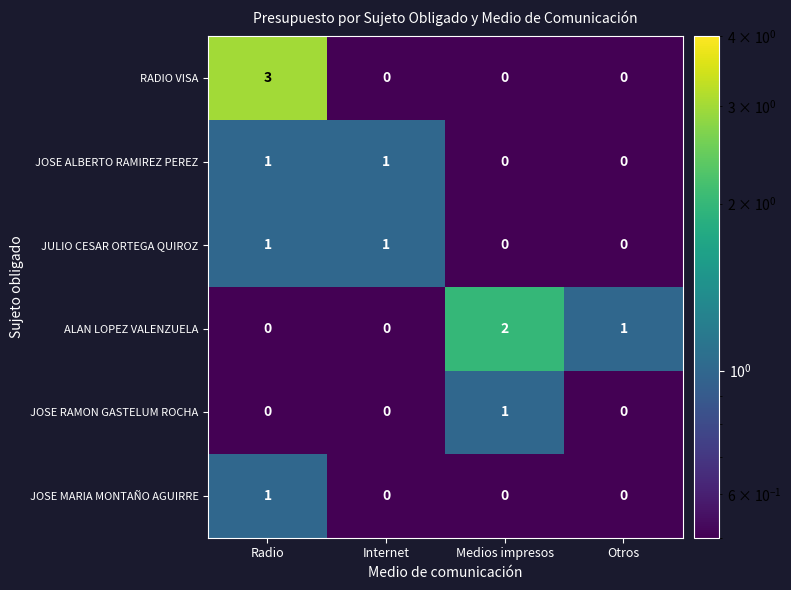

True or false: ALAN LOPEZ VALENZUELA has a value of 0 at Internet.

True